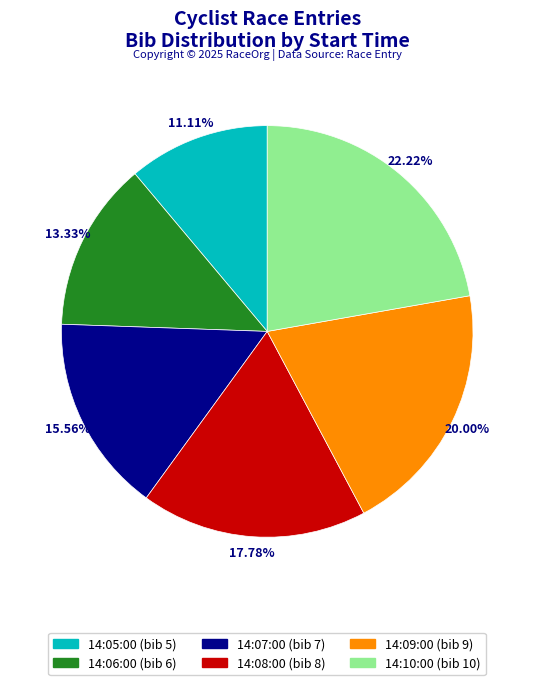

Which has a higher value, 14:09:00 or 14:08:00?

14:09:00